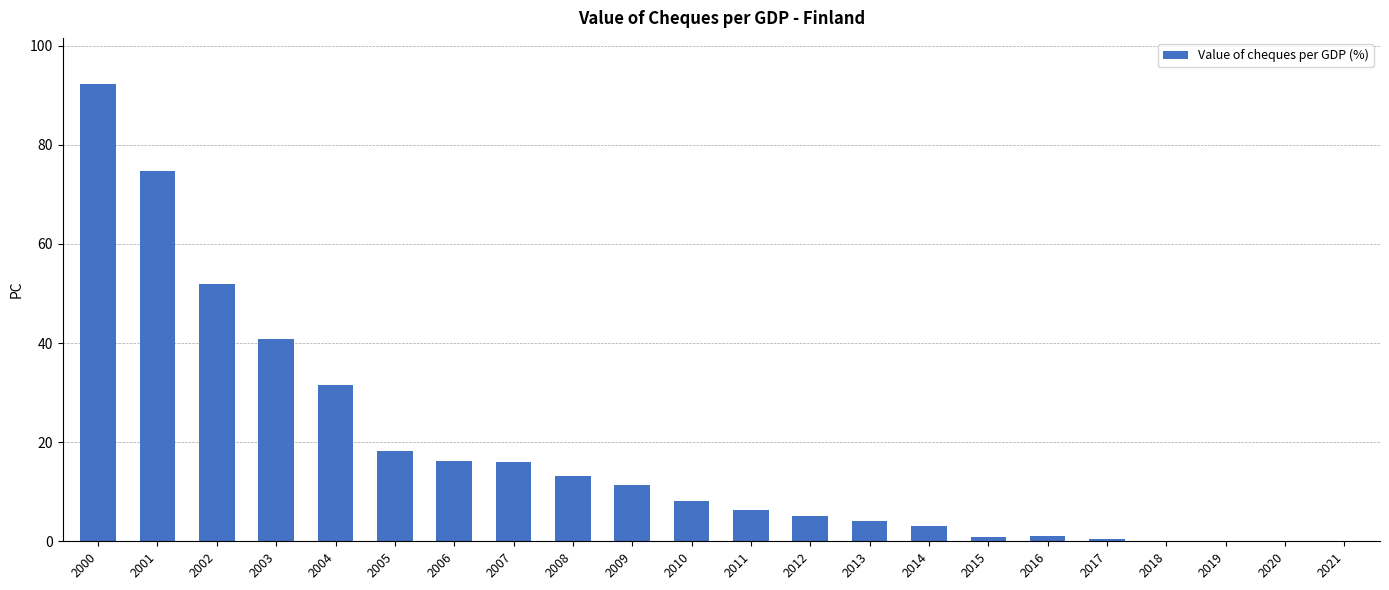

The value at 2001 is 36.2. True or false?

False